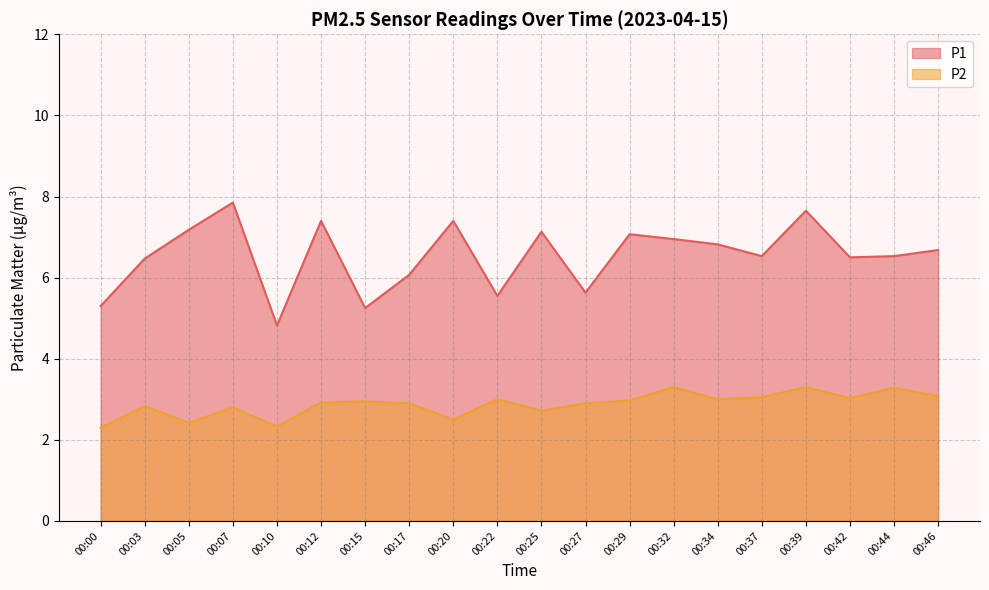

How many lines are shown in the chart?

2